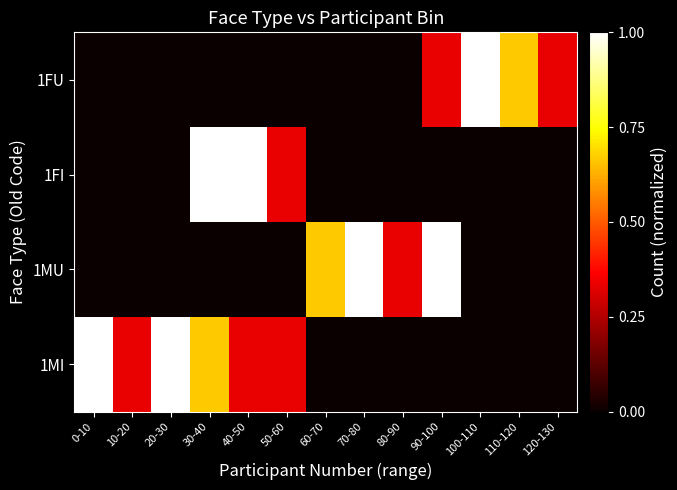

Which series changed the most between 50-60 and 80-90?

1MI